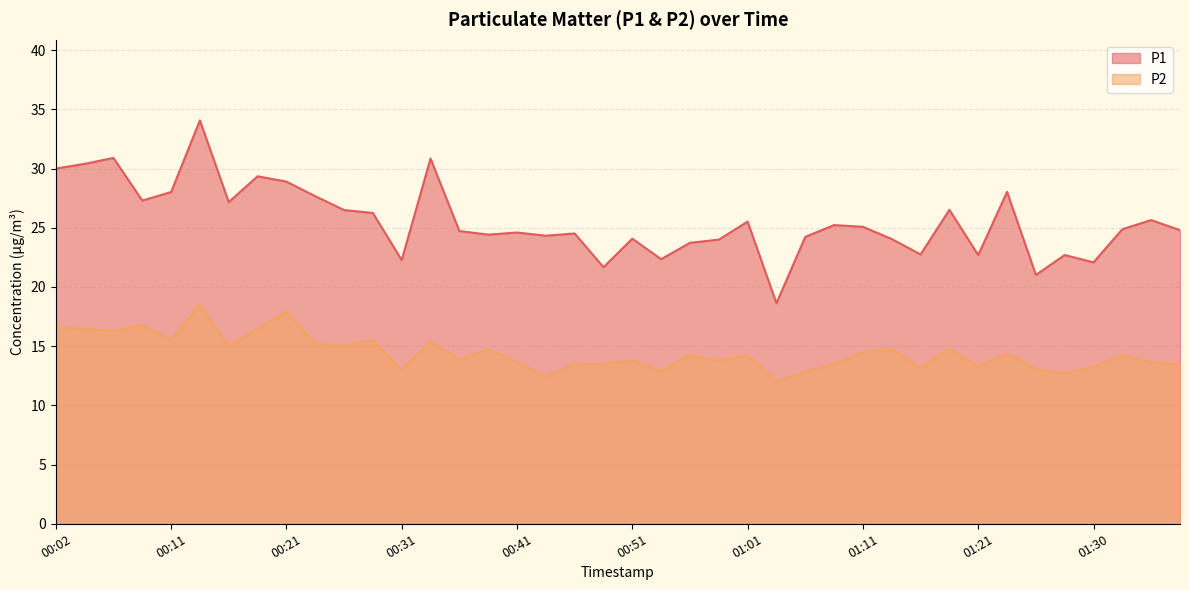

The value of P2 at 00:36 is 22.8. True or false?

False